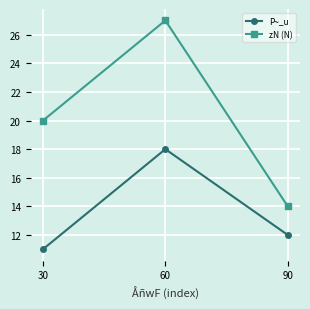

Count the P~_u values in the range 11 to 18.

3